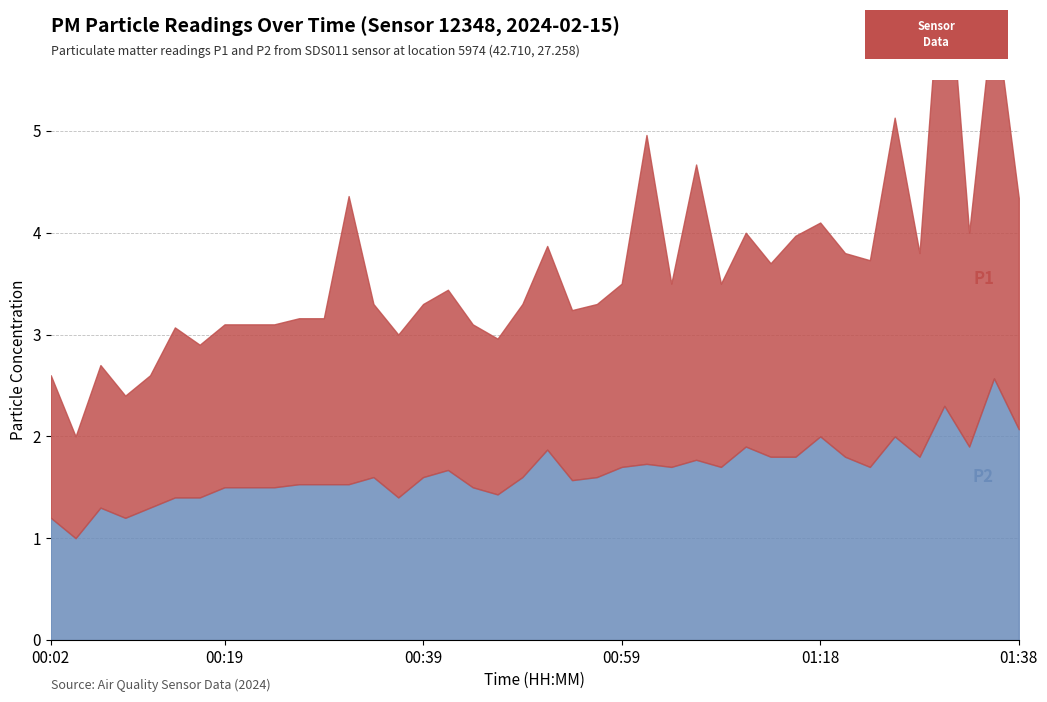

Rank the categories by P2 value from lowest to highest.

00:04, 00:02, 00:09, 00:07, 00:12, 00:14, 00:17, 00:36, 00:46, 00:19, 00:21, 00:24, 00:44, 00:26, 00:29, 00:31, 00:54, 00:34, 00:39, 00:49, 00:56, 00:41, 00:59, 01:04, 01:08, 01:23, 01:01, 01:06, 01:13, 01:16, 01:21, 01:28, 00:51, 01:11, 01:33, 01:18, 01:26, 01:38, 01:31, 01:36